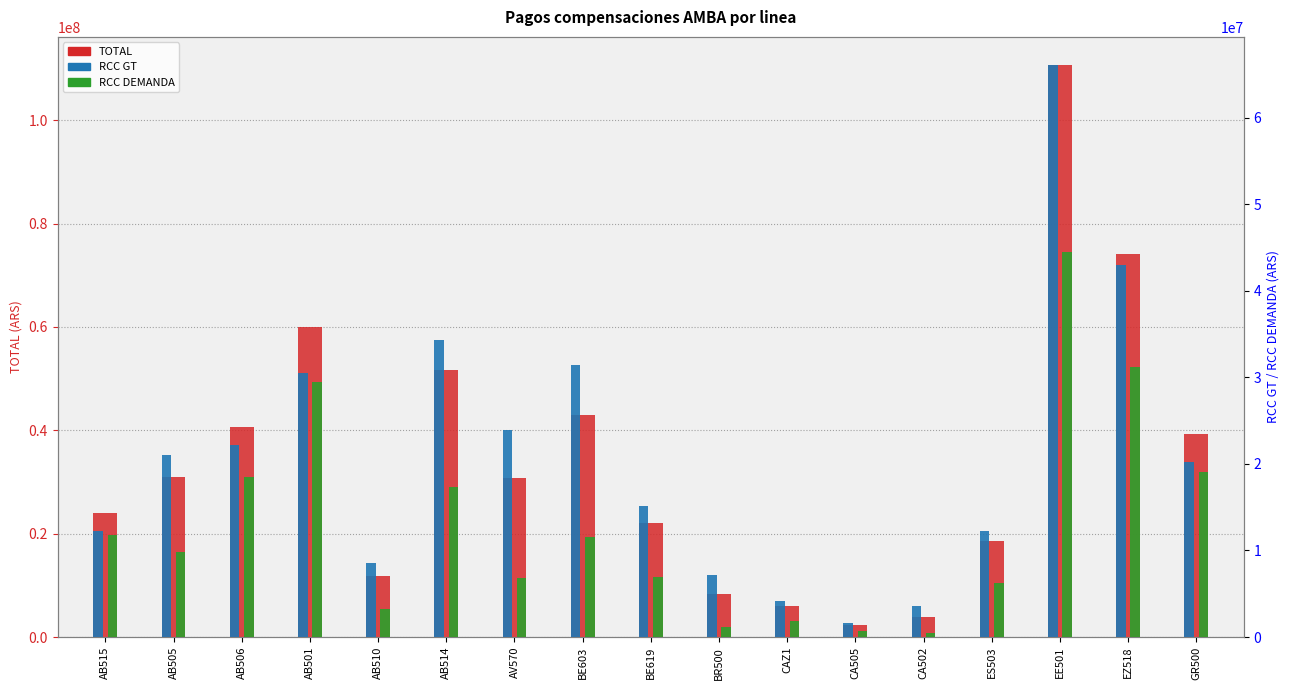

List the series in order of their peak value, highest first.

TOTAL, RCC GT, RCC DEMANDA